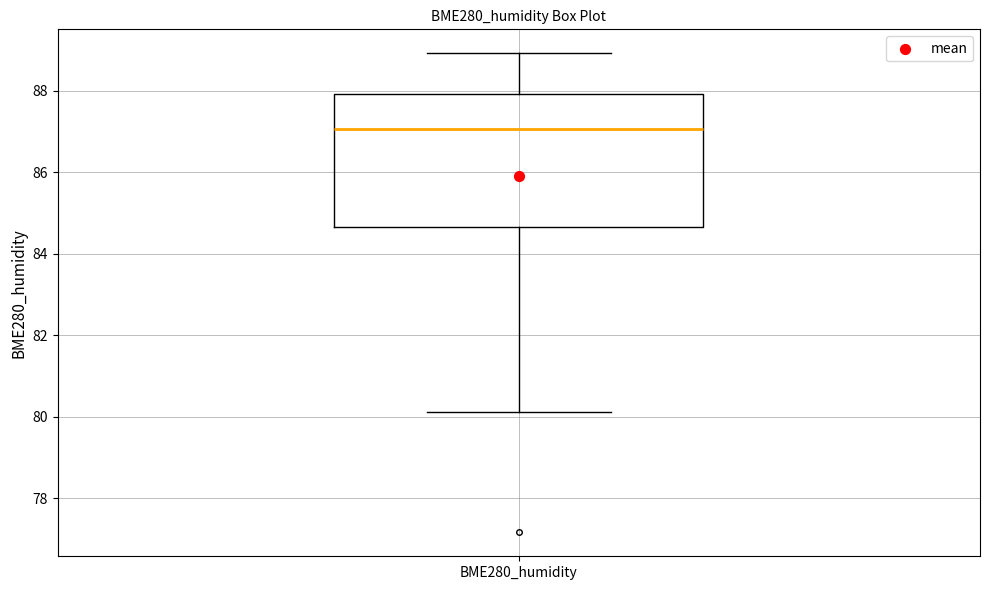

Where is the upper edge of the box for BME280_humidity on the y-axis? The values are not printed on the chart, so give them approximately, as read against the axis.

88.0